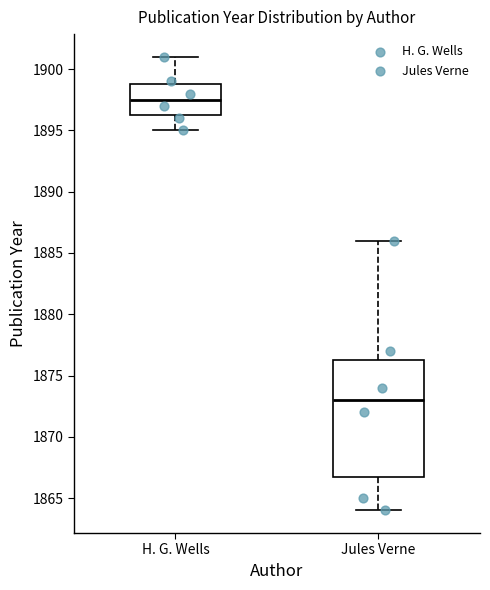

Reading left to right, transcribe this box plot: for each box, give where its median line is, the range the box spans, and where its two whiskers end, as read against the y-axis. The values are not printed on the chart, so give them approximately, as read against the axis.

H. G. Wells: median 1897.5, box 1896.5 to 1899.0, whiskers 1895.0 to 1901.0
Jules Verne: median 1873.0, box 1867.0 to 1876.5, whiskers 1864.0 to 1886.0